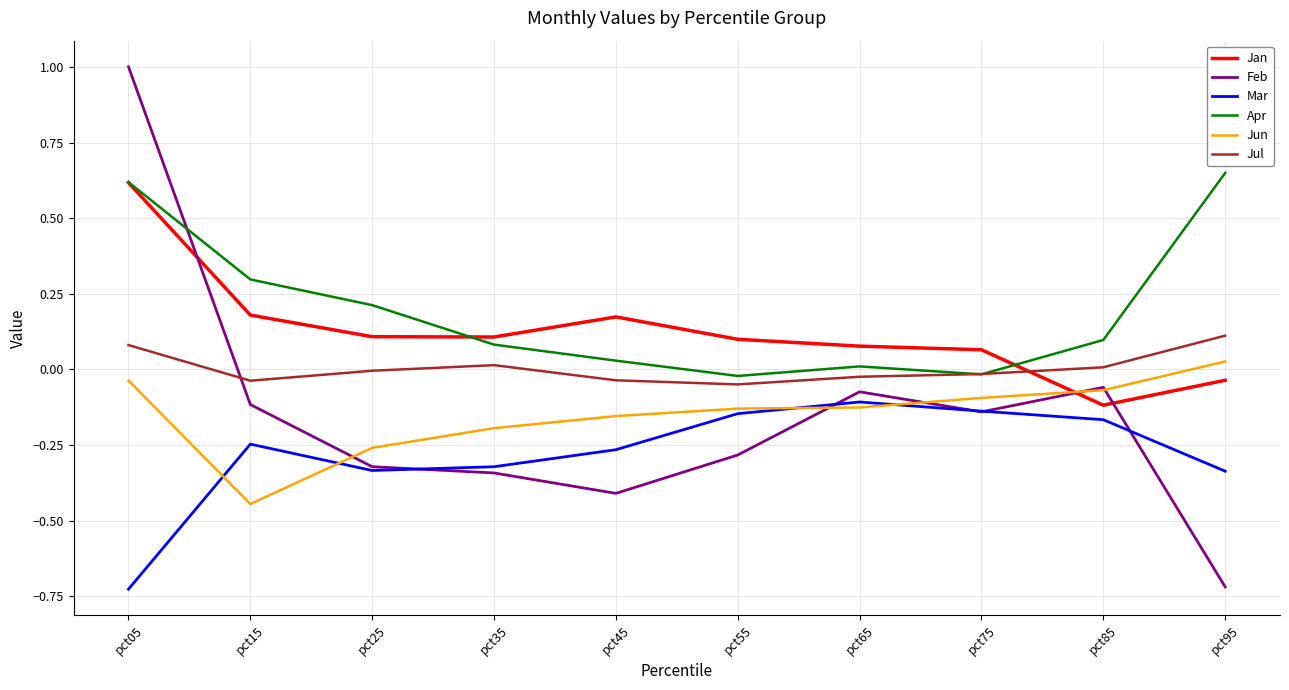

How many interior local peaks does the Feb series have?

2